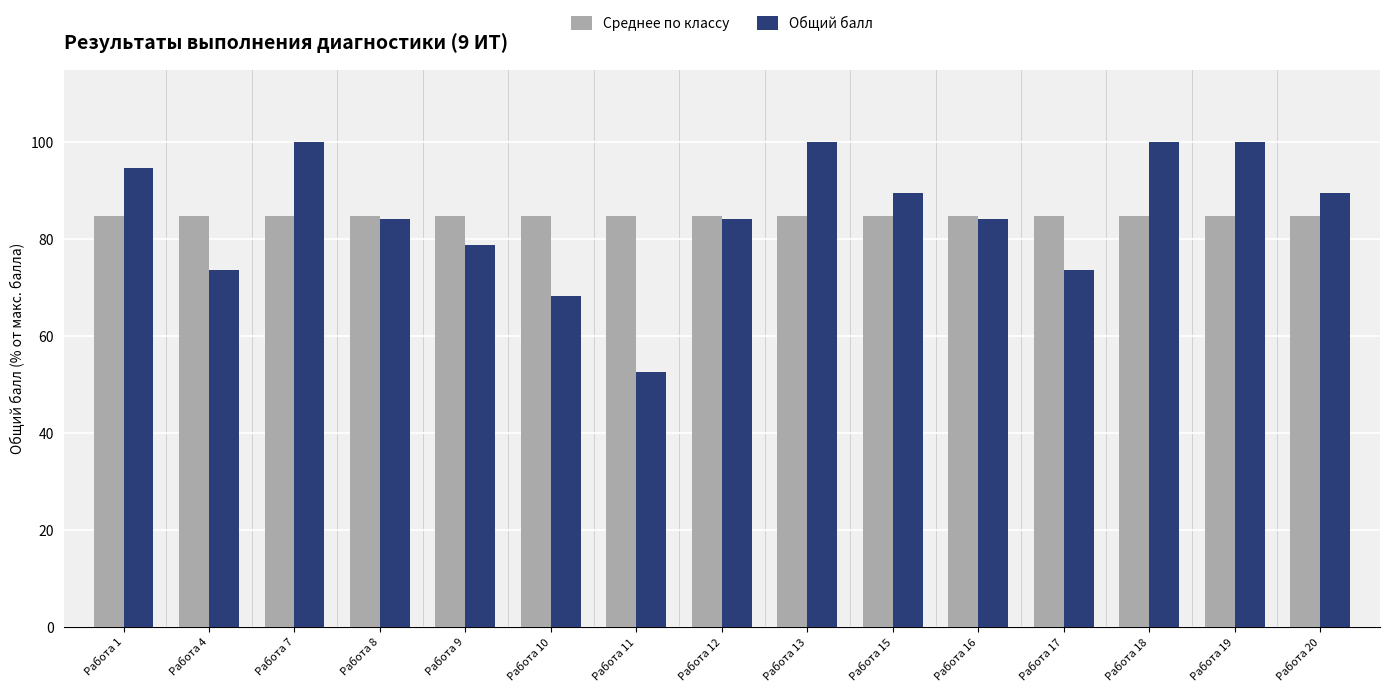

True or false: Общий балл has a value of 114.2 at Работа 12.

False